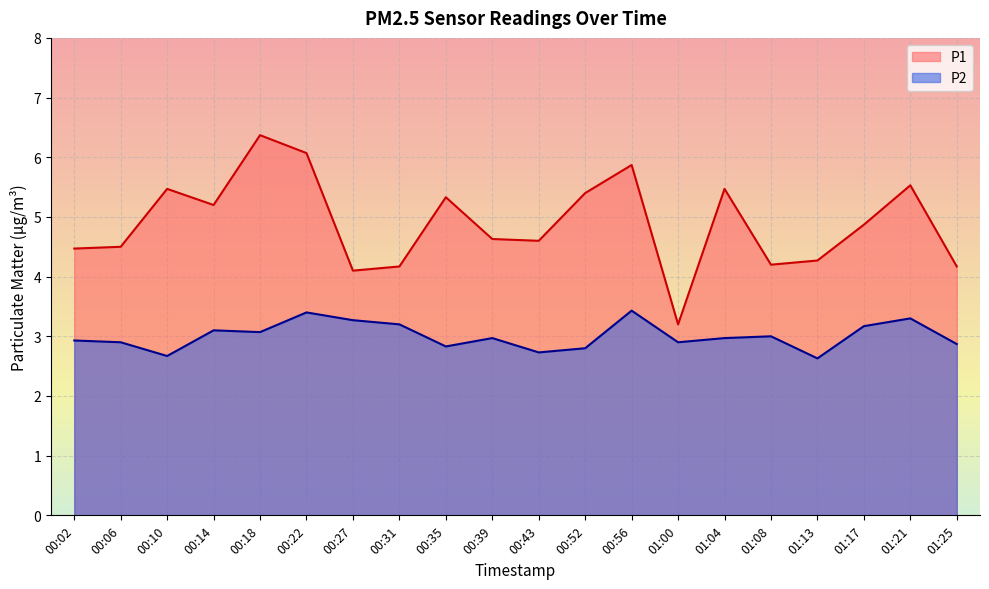

At which category is the sum across all series the highest?

00:22